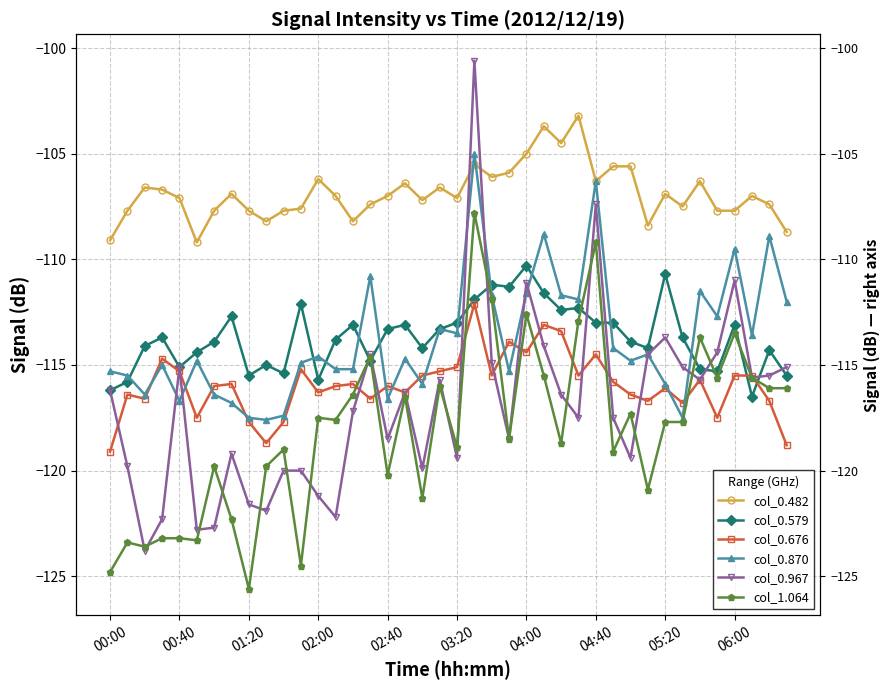

How many data points in col_1.064 are less than -117?

24